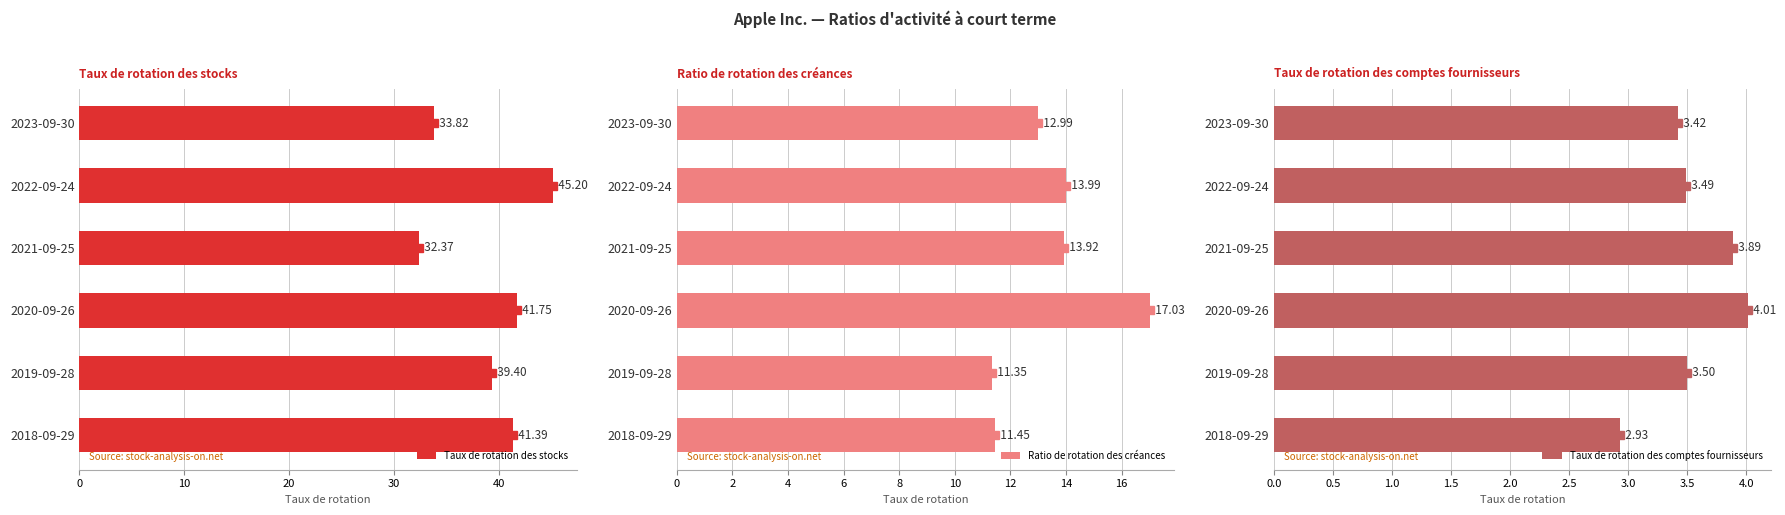

Which series has the largest range (max minus min)?

Taux de rotation des stocks